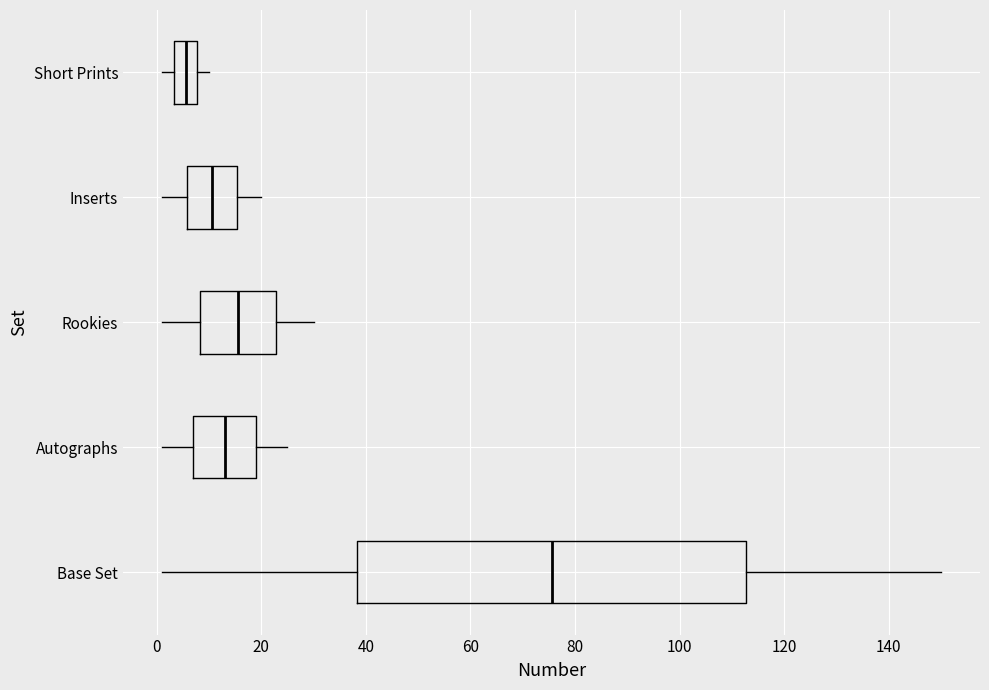

Which box's median line is the furthest to the left?

Short Prints